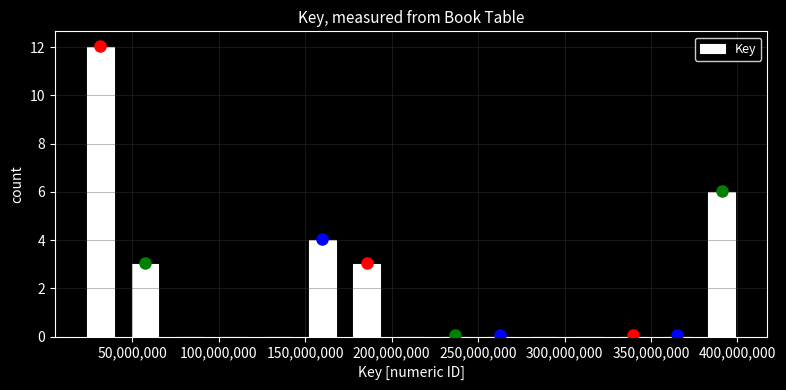

Which range on the x-axis has the tallest bar?

20000000 to 45000000